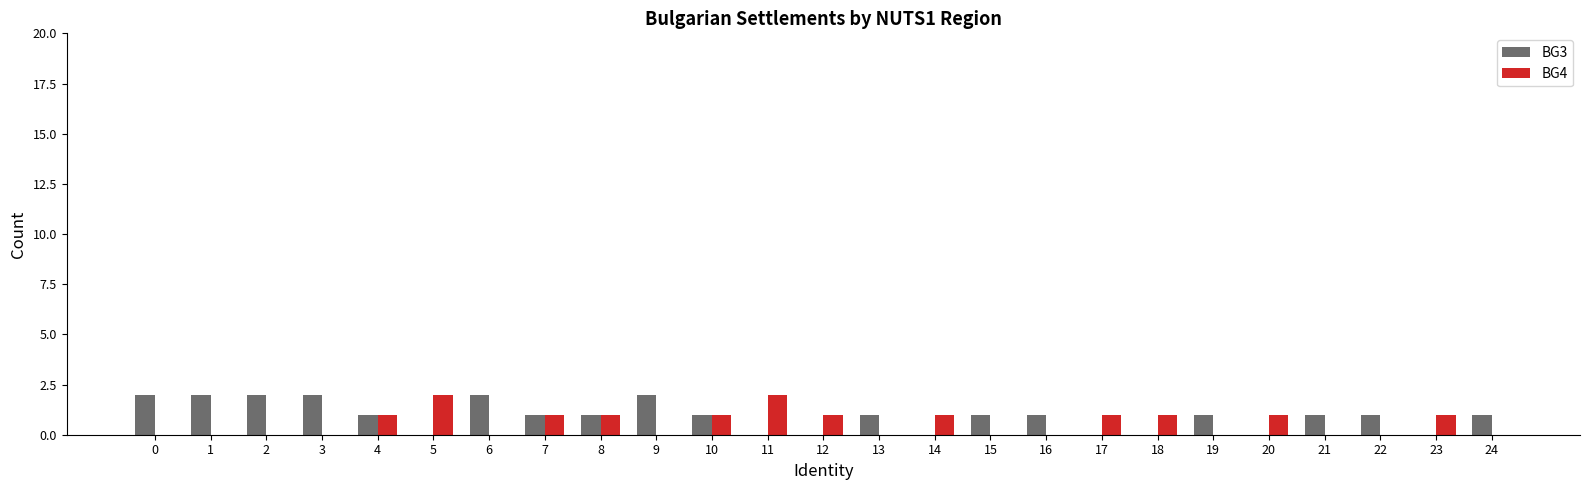

Count the BG4 values in the range 0 to 1.

23